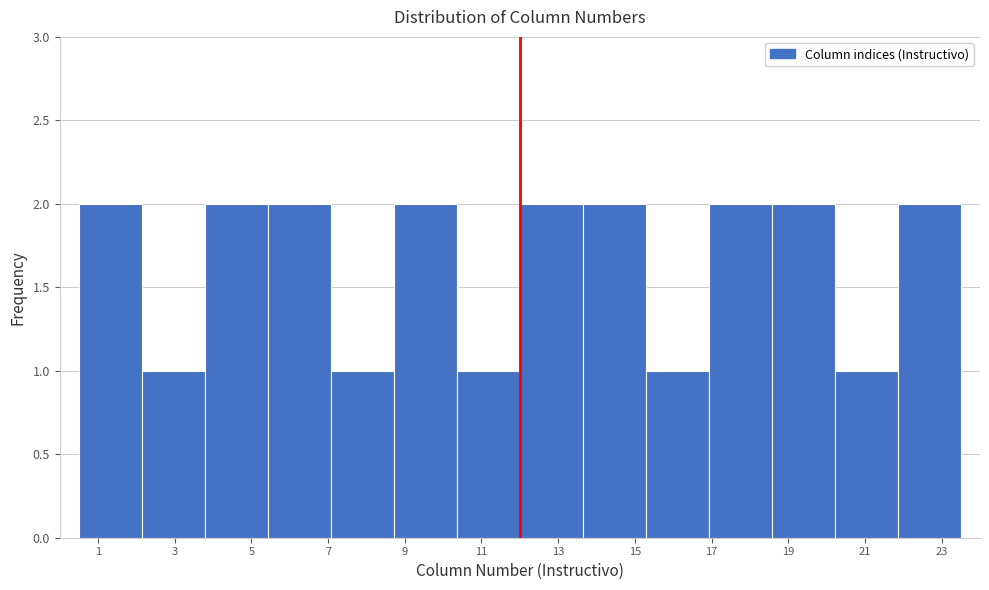

Reading left to right, transcribe this chart: for each bar, give the range it covers on the x-axis and its height. Neither the bar edges nor the heights are printed on the chart, so give them approximately, as read against the axes.

0.6 to 2.2: 2
2.2 to 3.8: 1
3.8 to 5.4: 2
5.4 to 7.0: 2
7.0 to 8.8: 1
8.8 to 10.4: 2
10.4 to 12.0: 1
12.0 to 13.6: 2
13.6 to 15.2: 2
15.2 to 17.0: 1
17.0 to 18.6: 2
18.6 to 20.2: 2
20.2 to 21.8: 1
21.8 to 23.6: 2